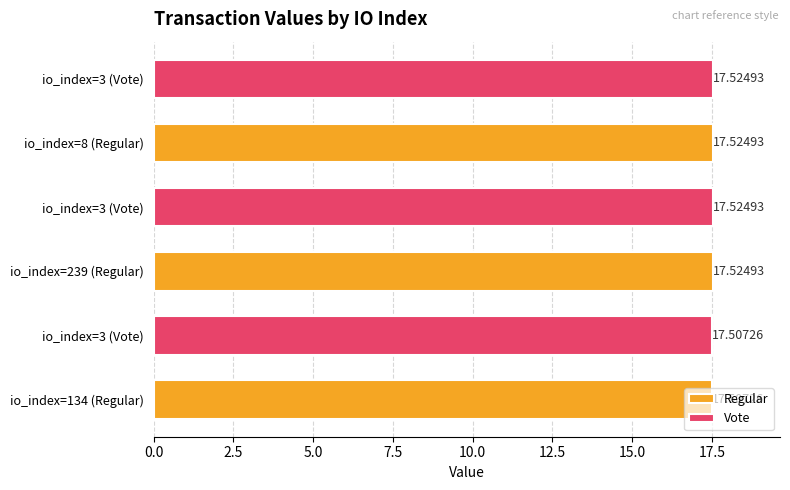

The value of Vote at io_index=3 (Vote) is 17.5. True or false?

True